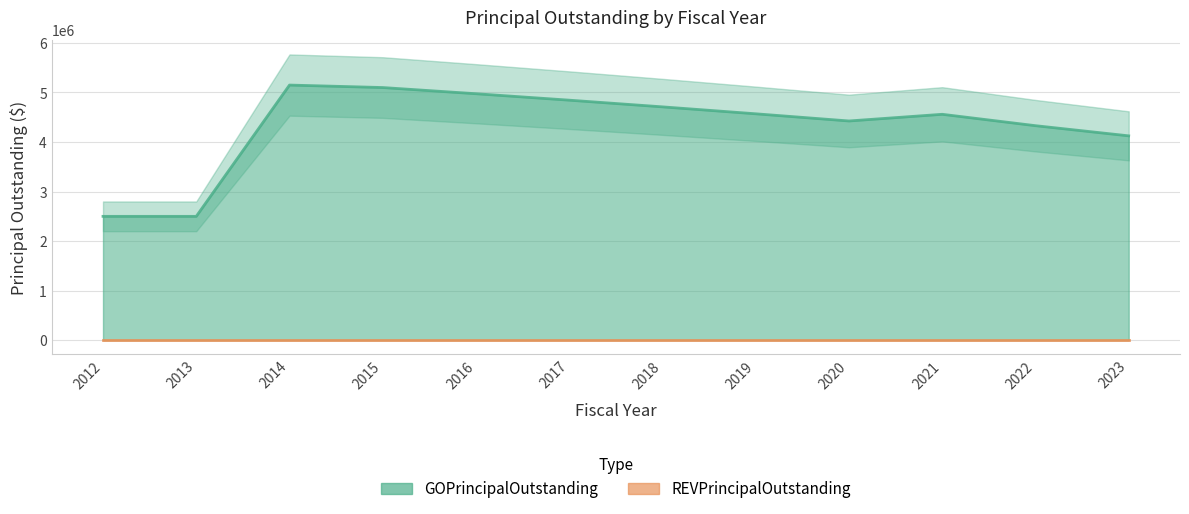

Which label corresponds to the largest value in the chart?

2014